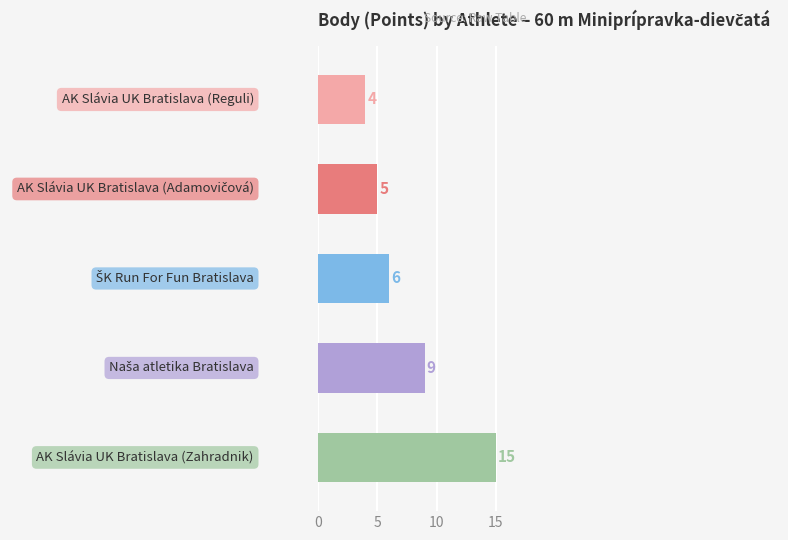

What is the value of the 2nd bar from the top?

5